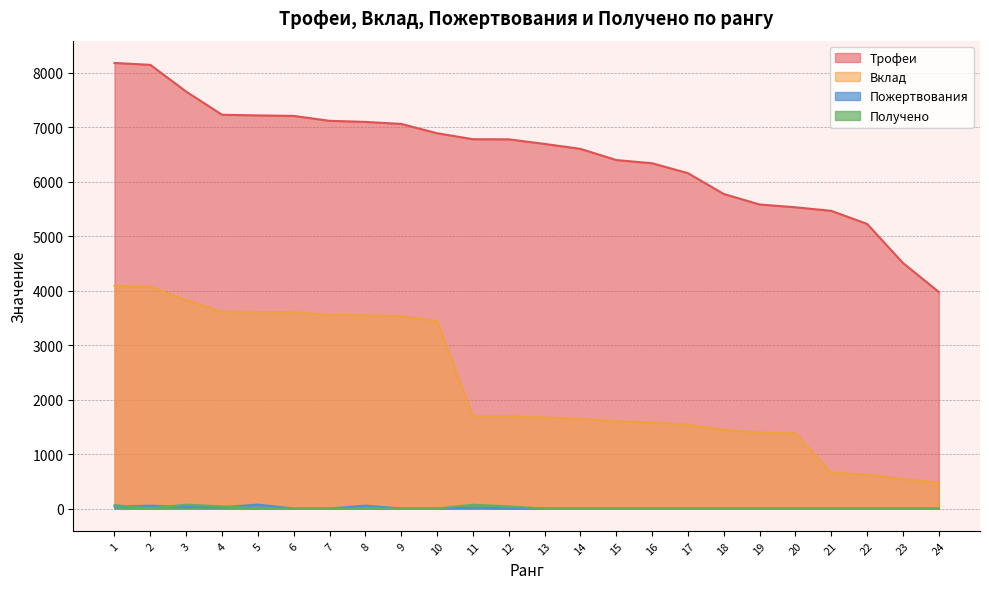

Is the value of Вклад at 20 greater than the value of Трофеи at 6?

No